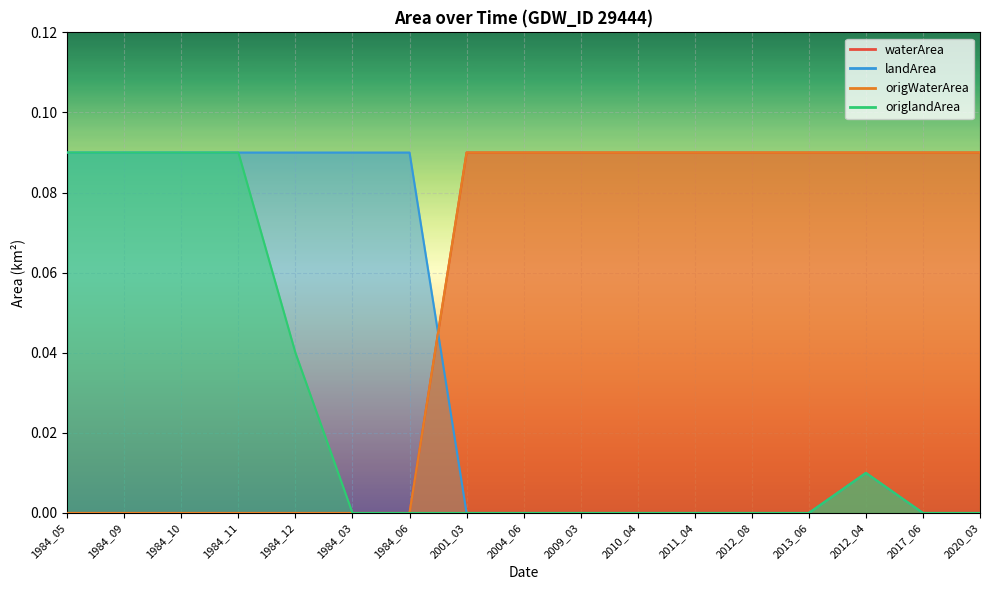

What are all the series names shown in the legend?

waterArea, landArea, origWaterArea, origlandArea